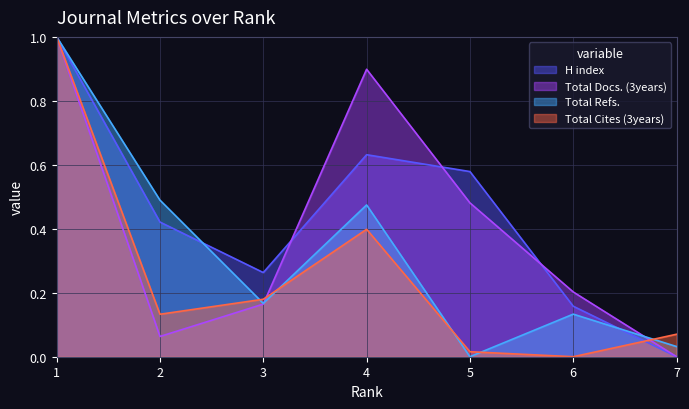

What is the difference between the second highest and minimum values in the Total Docs. (3years) series?

0.9